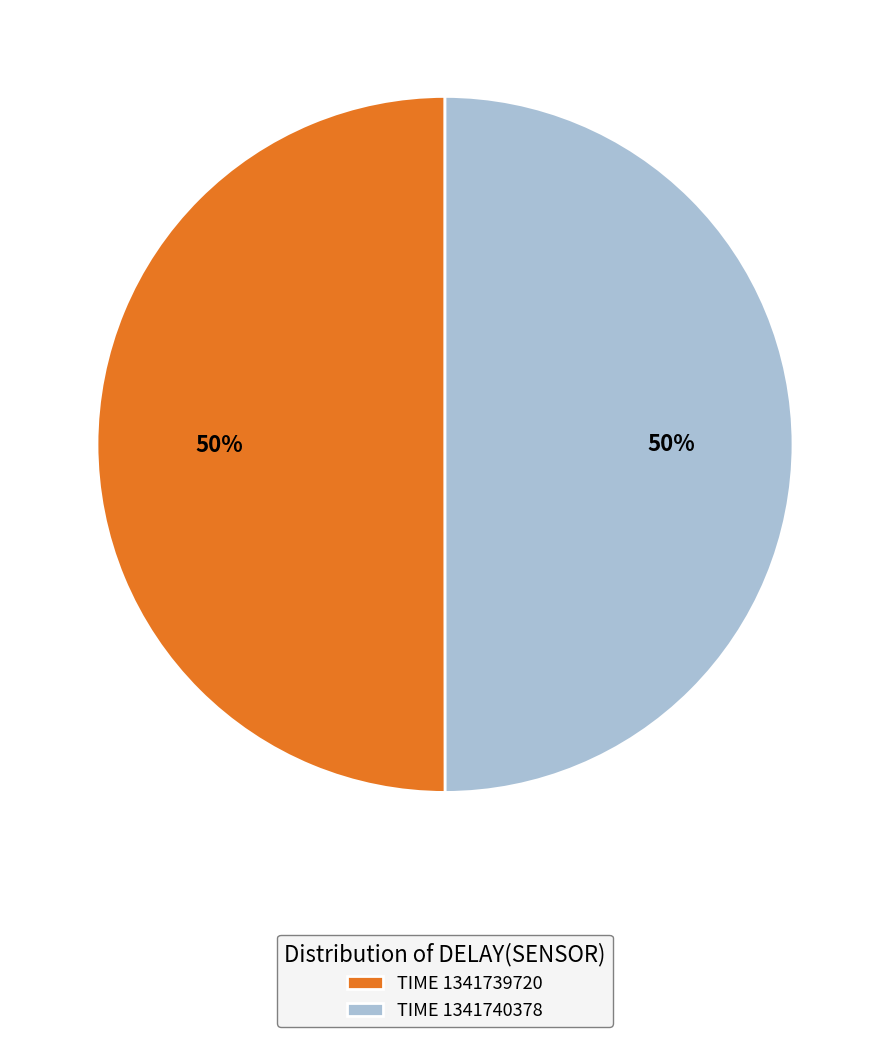

Approximately how many times larger is the value at TIME 1341739720 compared to TIME 1341740378?

1.0